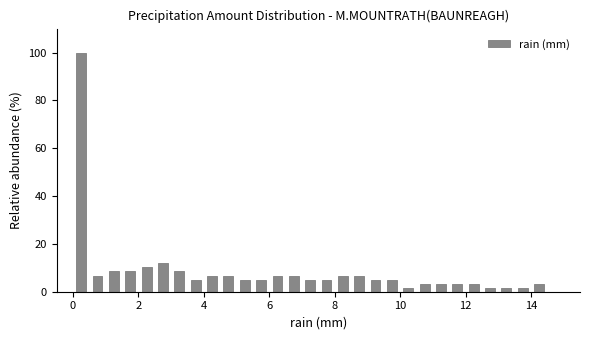

Around what value on the x-axis is the tallest bar? Give the approximate position of its centre, as read against the axis.

0.2